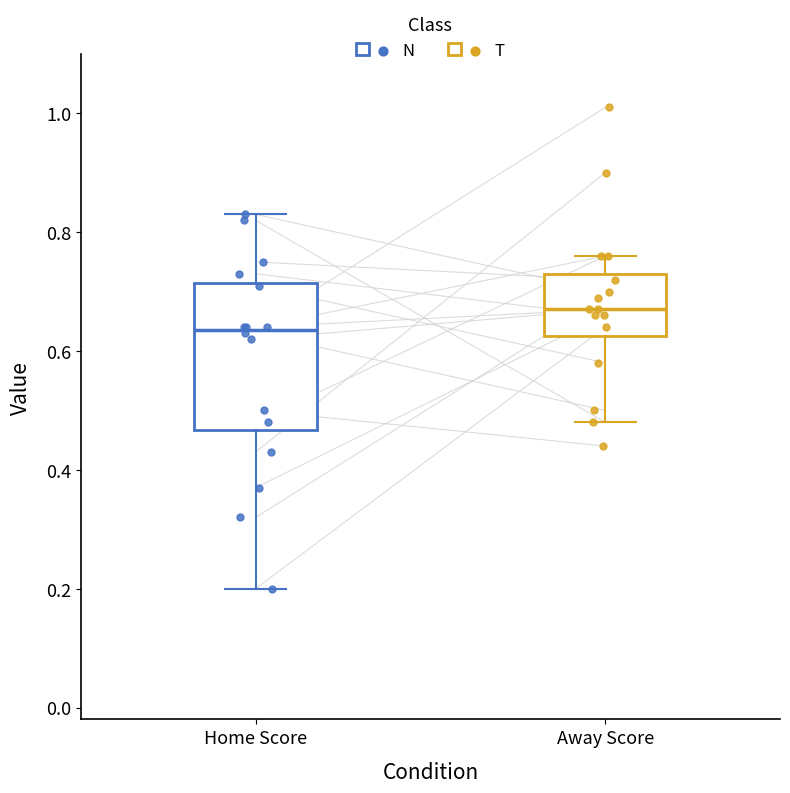

Reading left to right, transcribe this box plot: for each box, give where its median line is, the range the box spans, and where its two whiskers end, as read against the y-axis. The values are not printed on the chart, so give them approximately, as read against the axis.

Home Score: median 0.64, box 0.46 to 0.72, whiskers 0.20 to 0.84
Away Score: median 0.68, box 0.62 to 0.74, whiskers 0.48 to 0.76